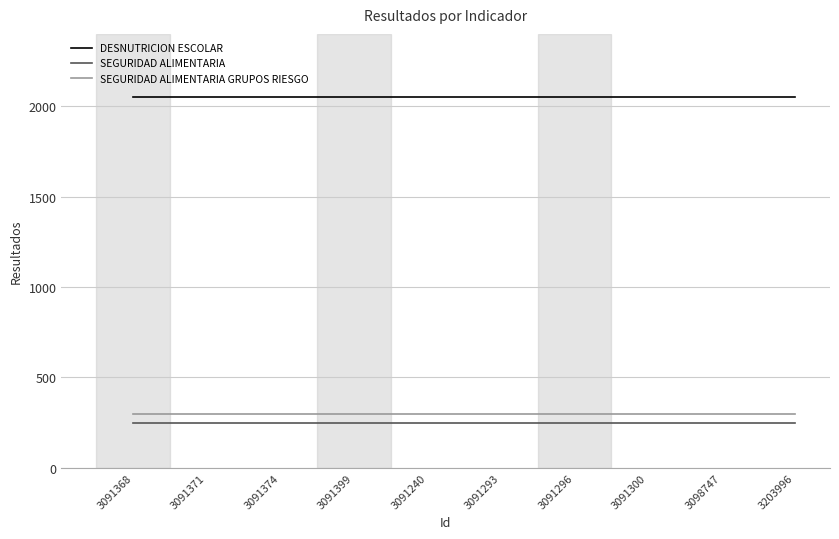

The SEGURIDAD ALIMENTARIA GRUPOS RIESGO series shows 300 at 3091368. True or false?

True